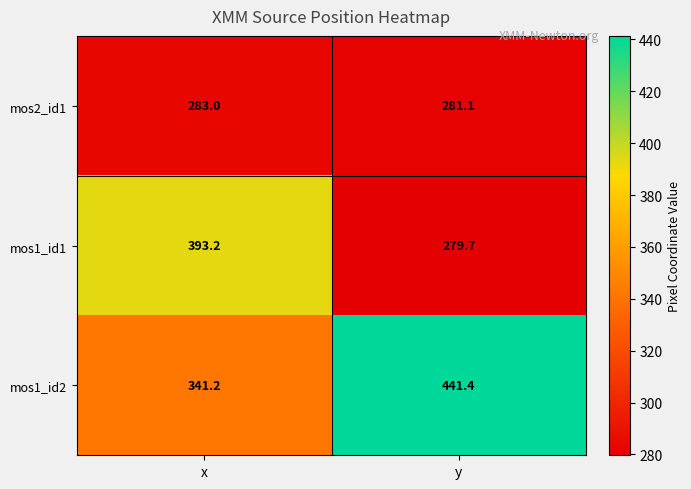

At how many categories does at least one series exceed 300?

2